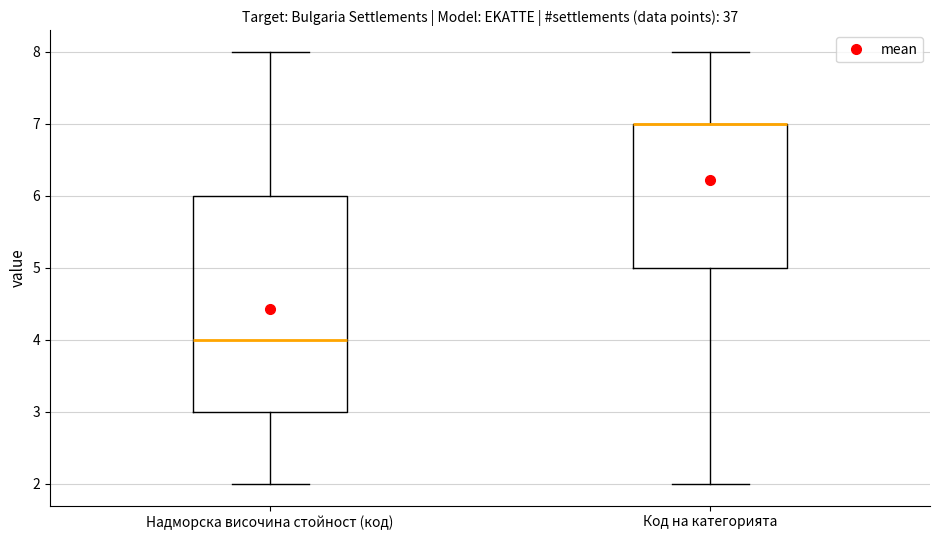

Which box is the tallest, from its lower edge to its upper edge?

Надморска височина стойност (код)